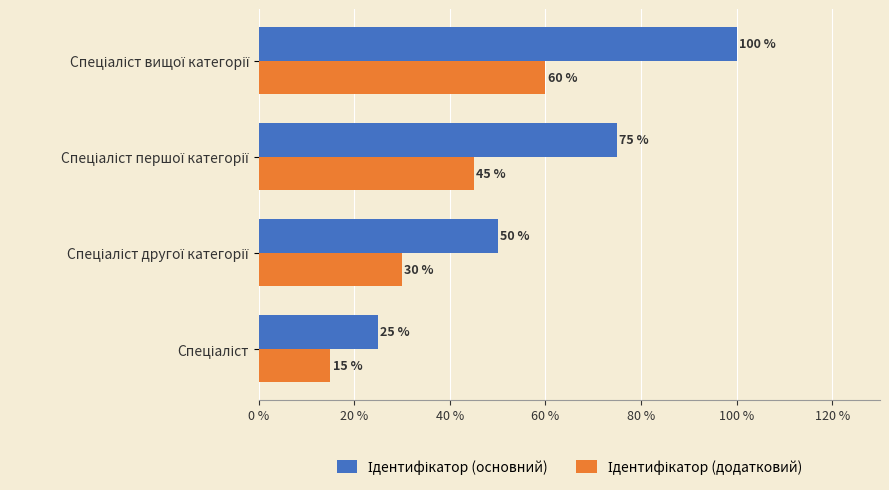

What is the greatest value displayed?

100